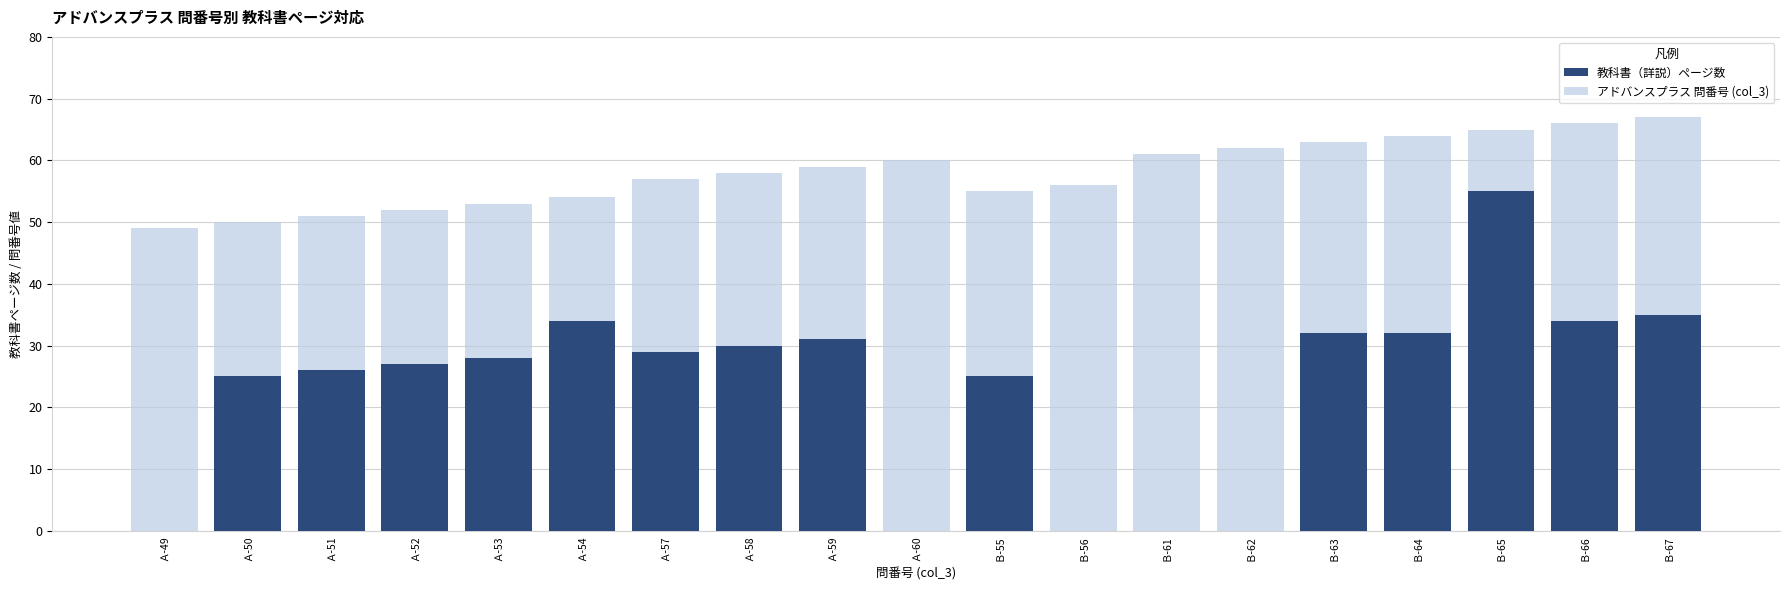

What are all the series names shown in the legend?

教科書（詳説）ページ数, アドバンスプラス 問番号 (col_3)